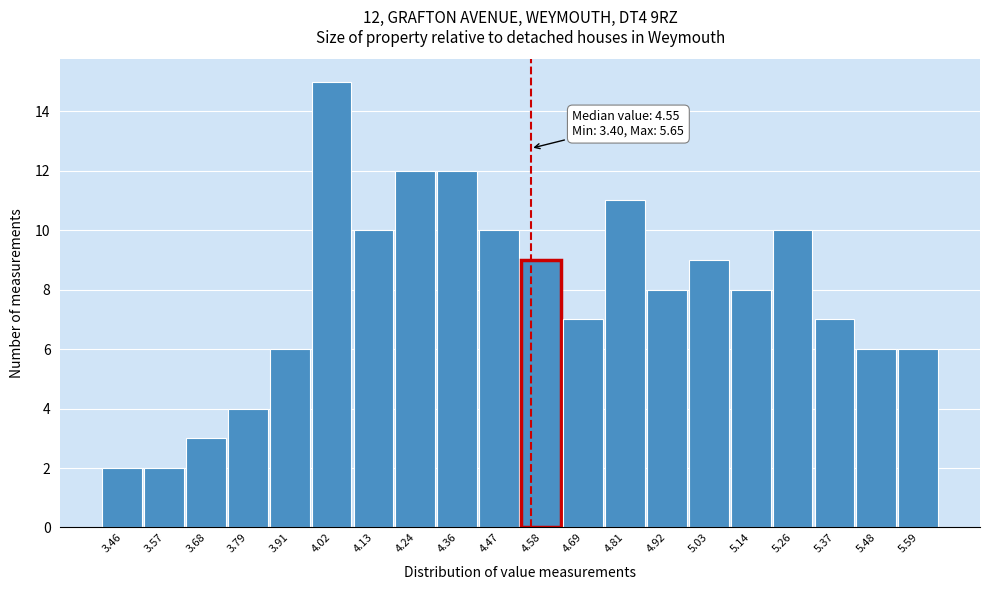

Which range on the x-axis has the tallest bar?

3.96 to 4.08